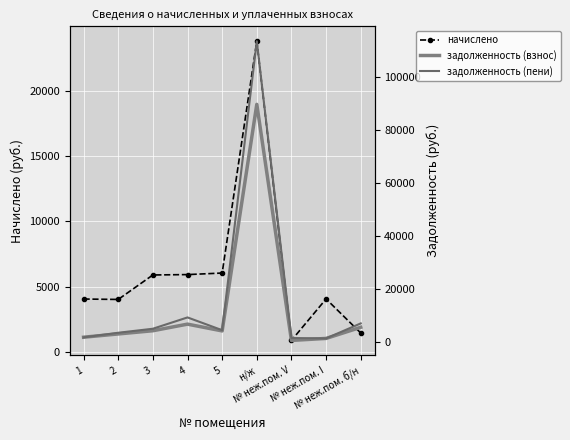

Between 1 and 2, which series saw the biggest shift?

задолженность (пени)